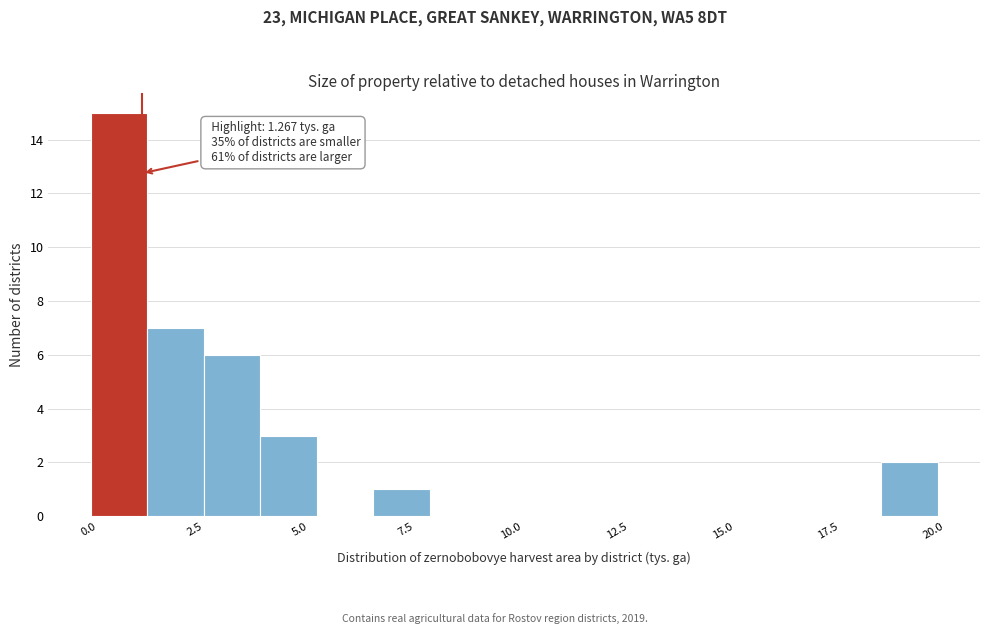

Read against the x-axis, roughly where is the centre of the tallest bar?

0.5